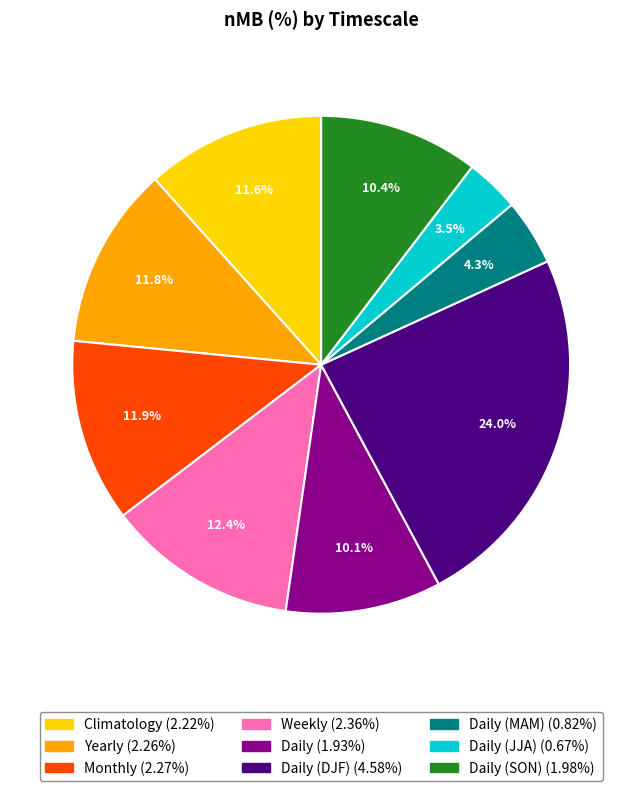

Does any single category account for the majority?

No